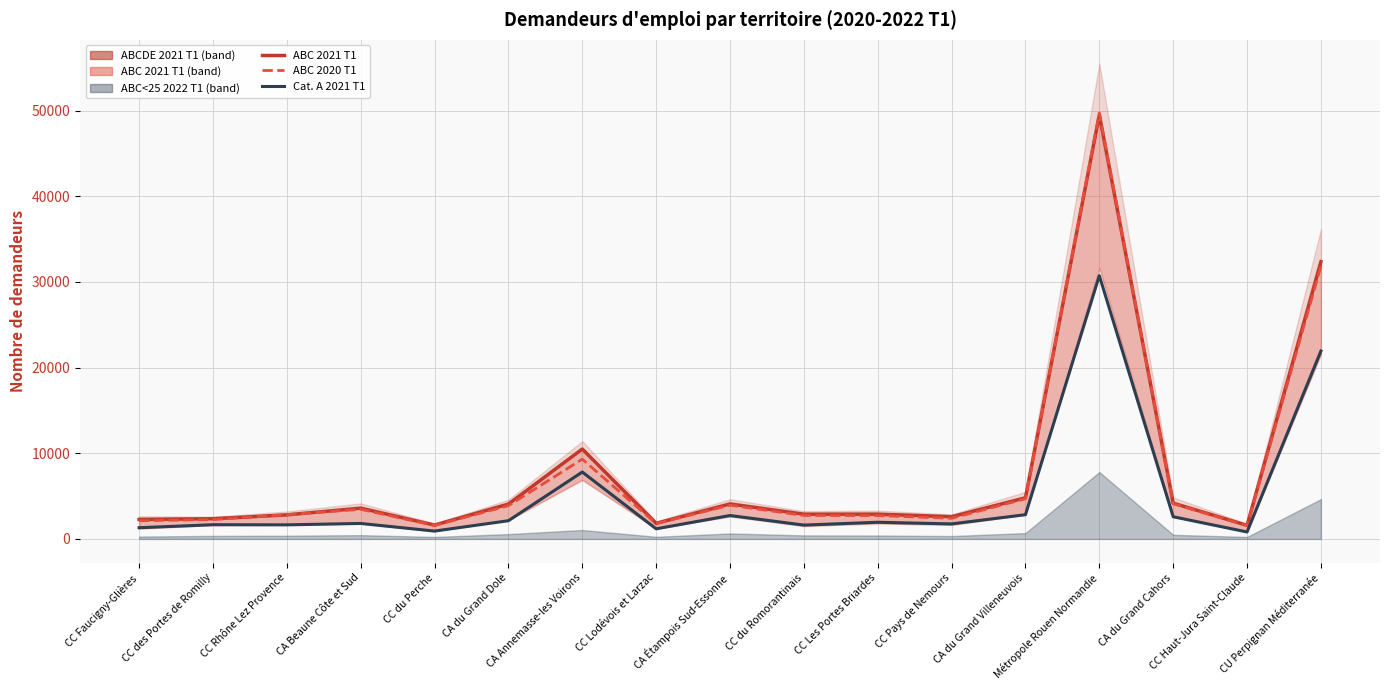

What is the average value of the ABC_2020_T1 series?

7705